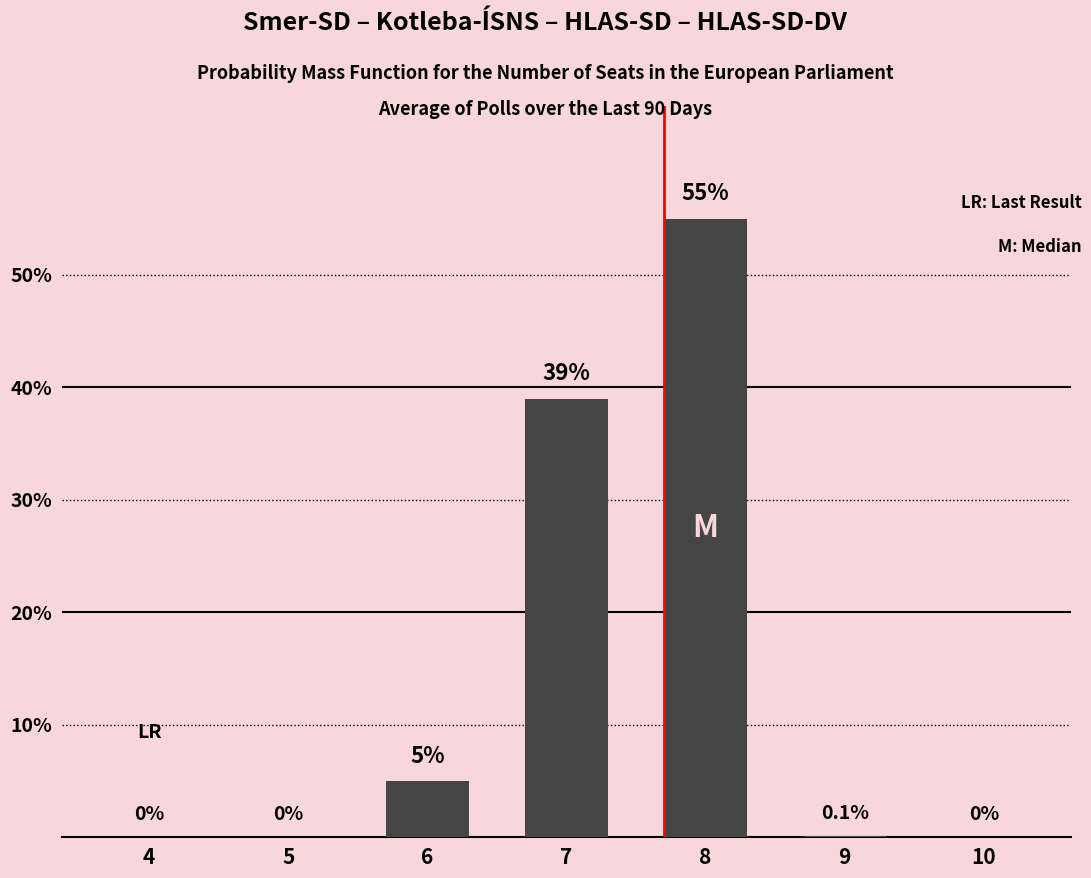

What is the average value?

14.2